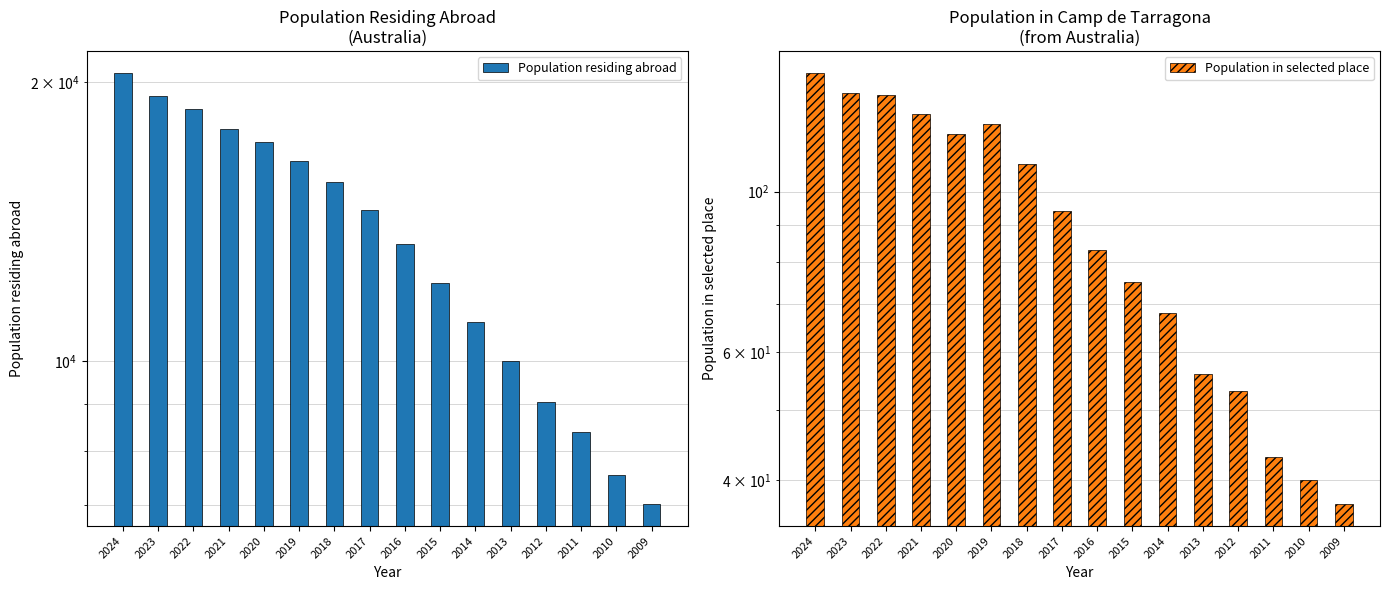

What is the value of the Population in selected place bar at the 5th from the left?

120